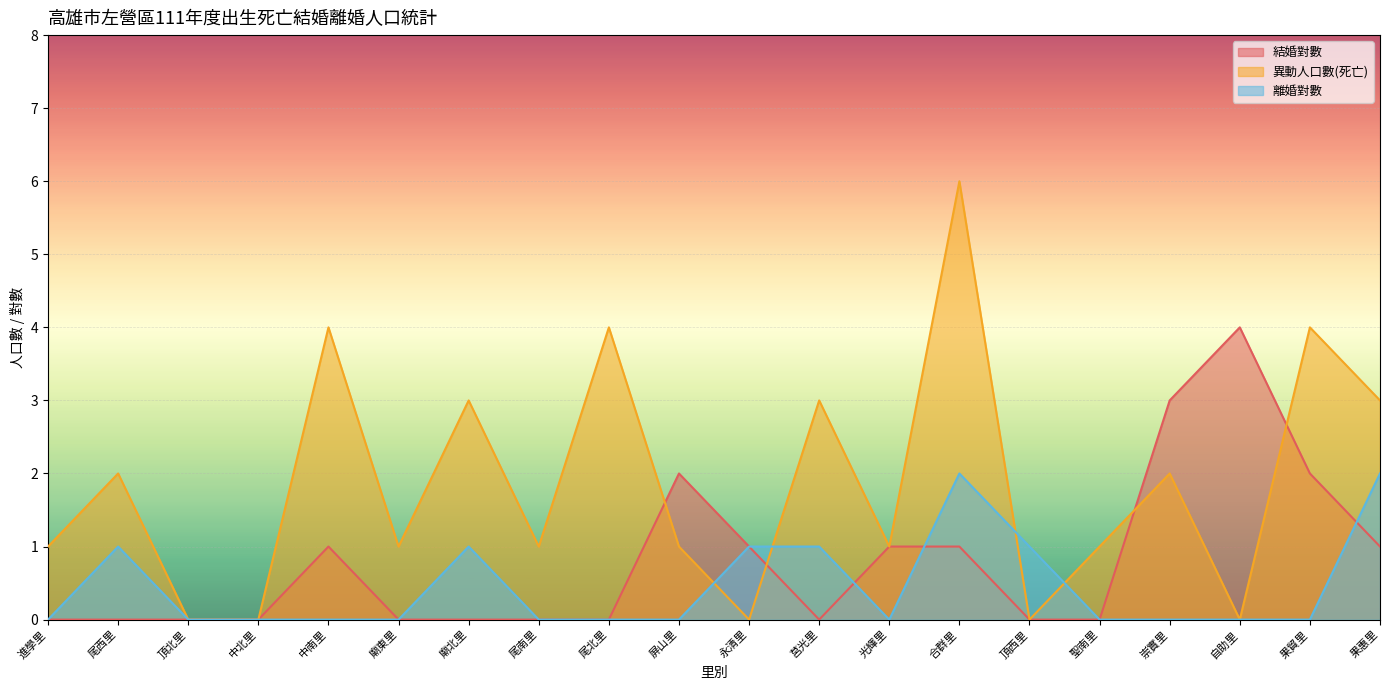

What is the total value across all series at 中南里?

5